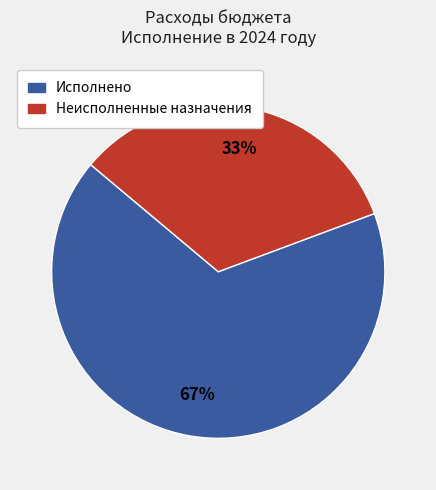

To the nearest percent, what is the average slice percentage?

50%